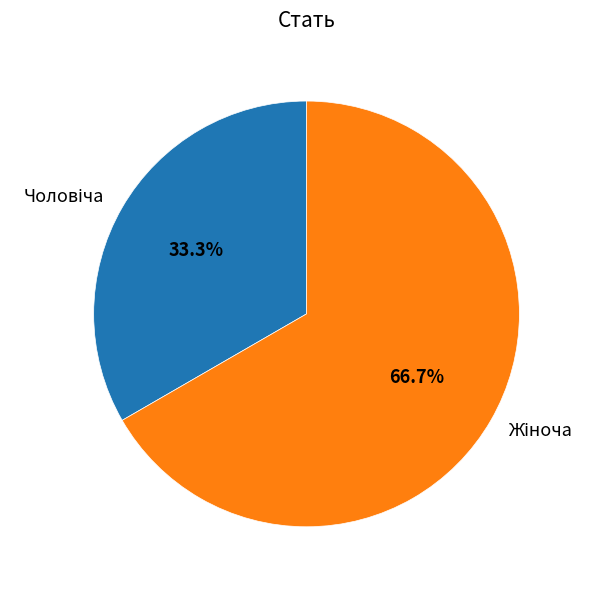

How many slices are in this pie chart?

2